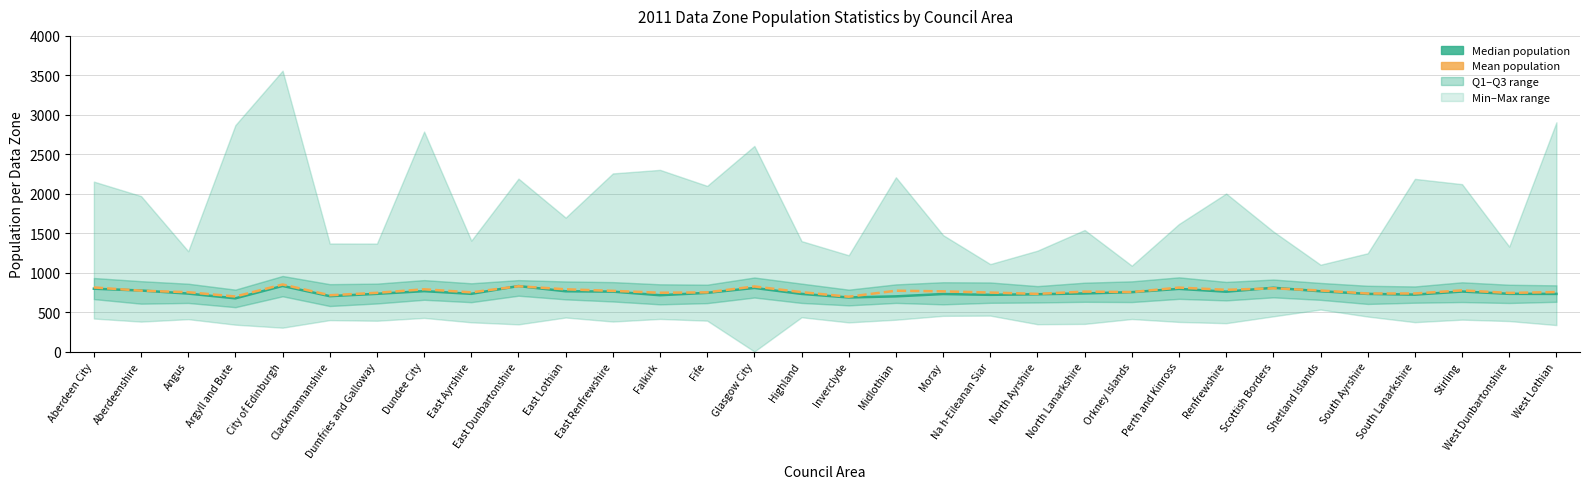

What is the difference between the Median population values at Falkirk and North Lanarkshire?

22.5